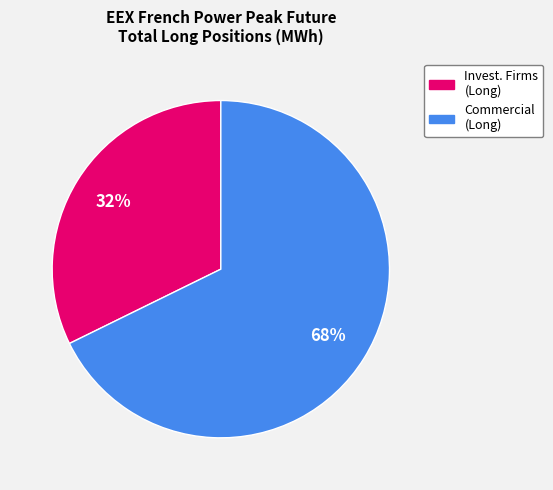

Is there a majority slice in this chart?

Yes